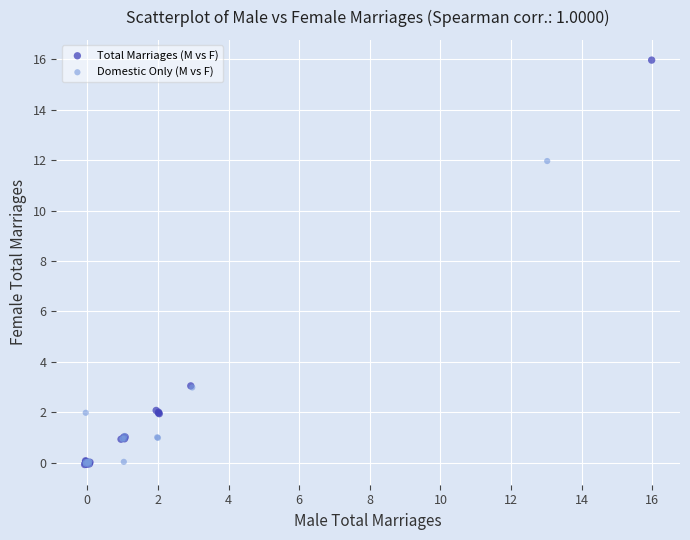

Which series reaches the maximum Y coordinate?

Total Marriages (M vs F)